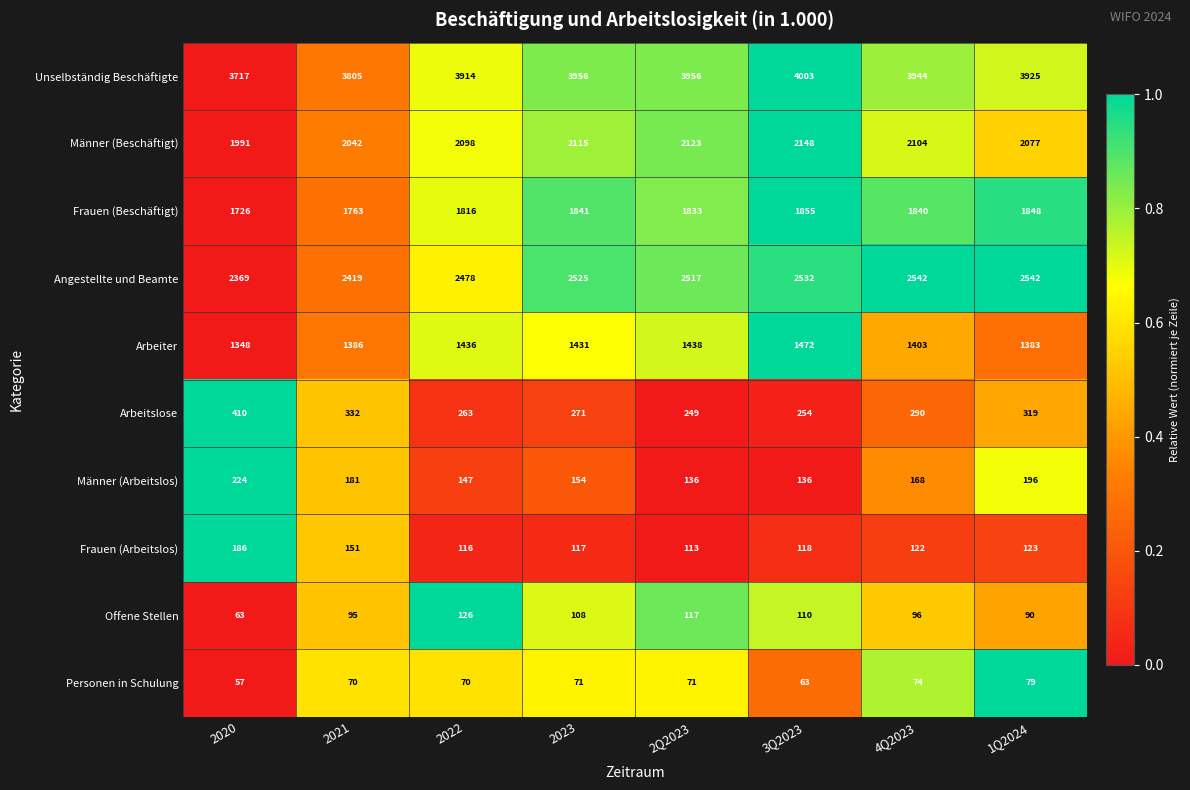

What is the difference between the Arbeitslose values at 2023 and 2Q2023?

22